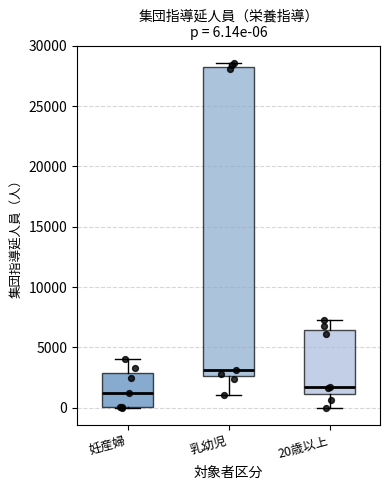

Comparing the boxes themselves (not the whiskers), which one is the tallest?

乳幼児